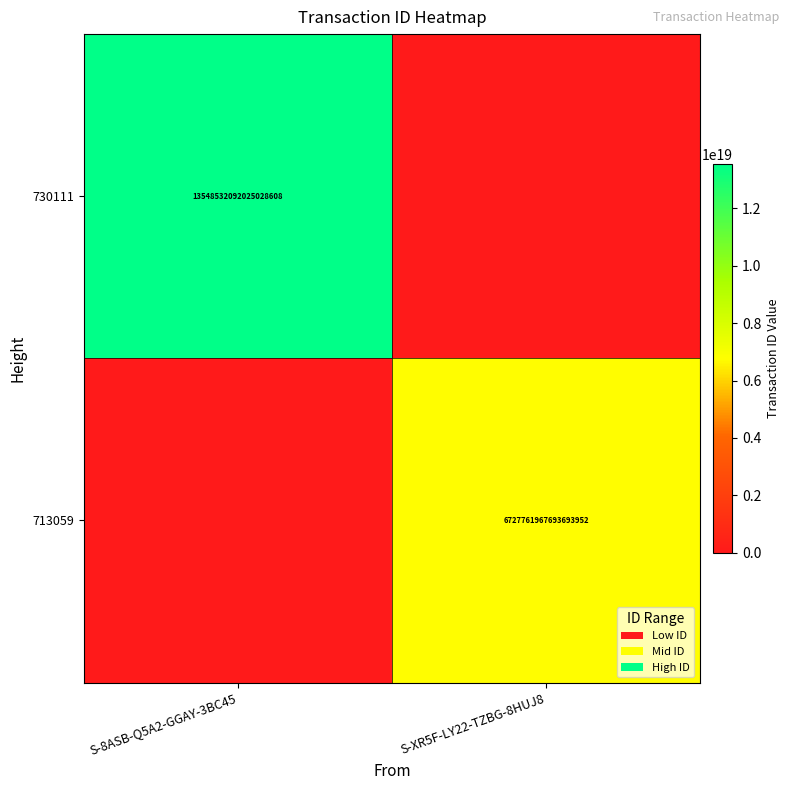

Is it true that 713059 equals 11907158876474671104 at S-XR5F-LY22-TZBG-8HUJ8?

False